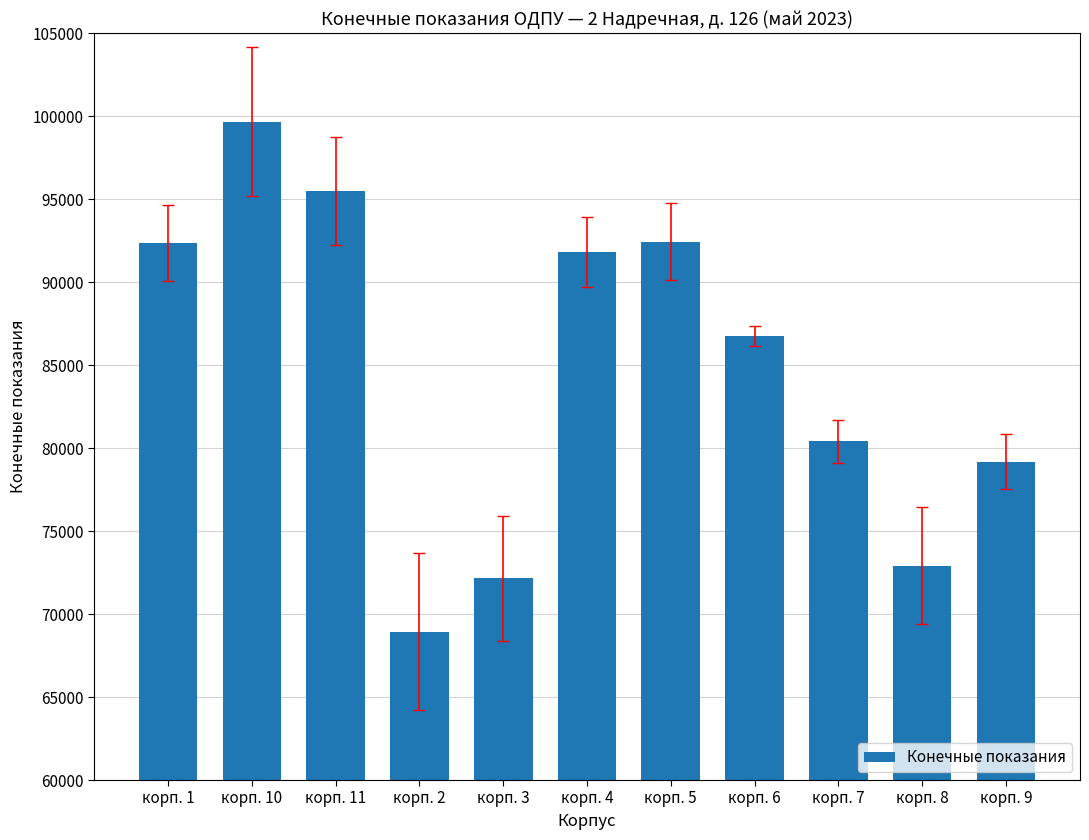

What is the label of the 7th bar from the left?

корп. 5